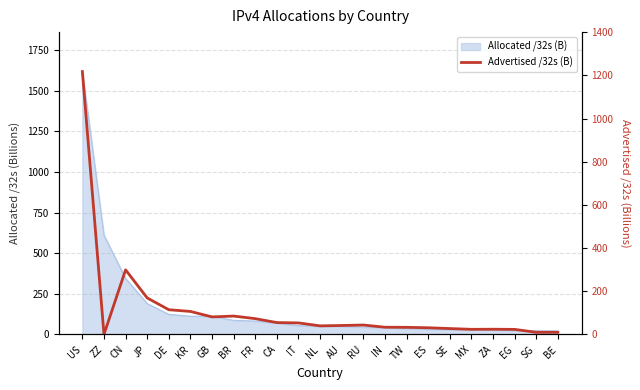

How many interior local valleys (lower than both neighbors) does the data have?

5